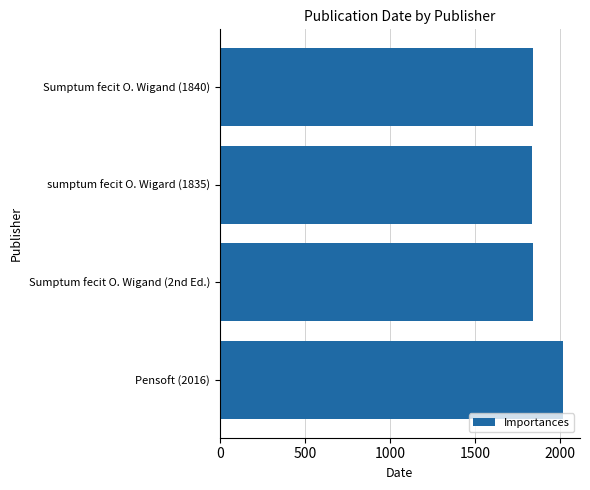

What is the difference between the maximum and second lowest values?

176